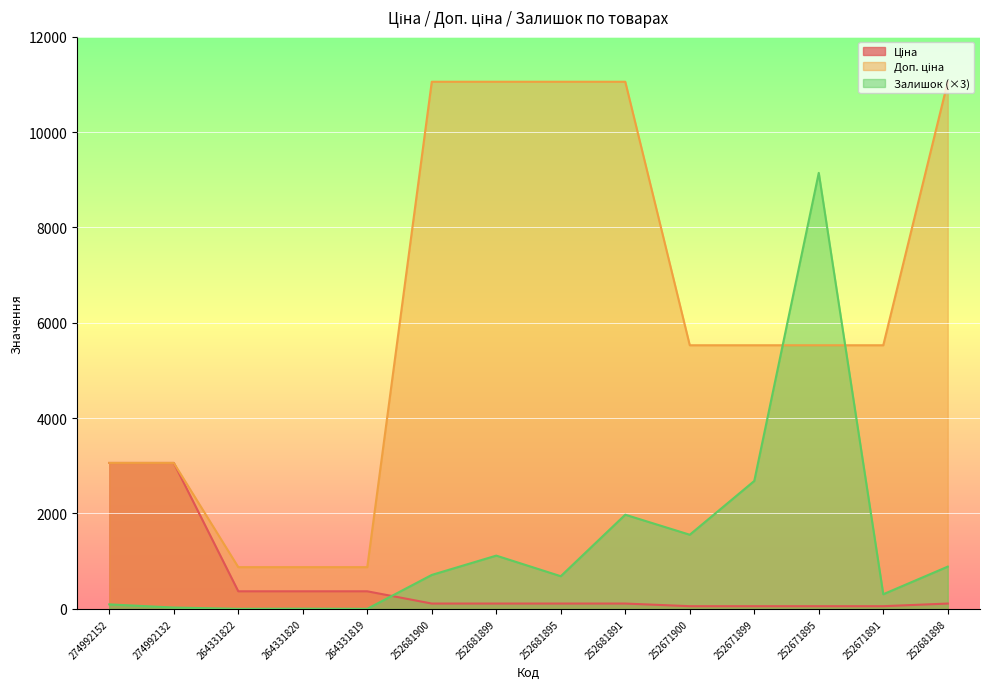

What are all the series names shown in the legend?

Ціна, Доп. ціна, Залишок